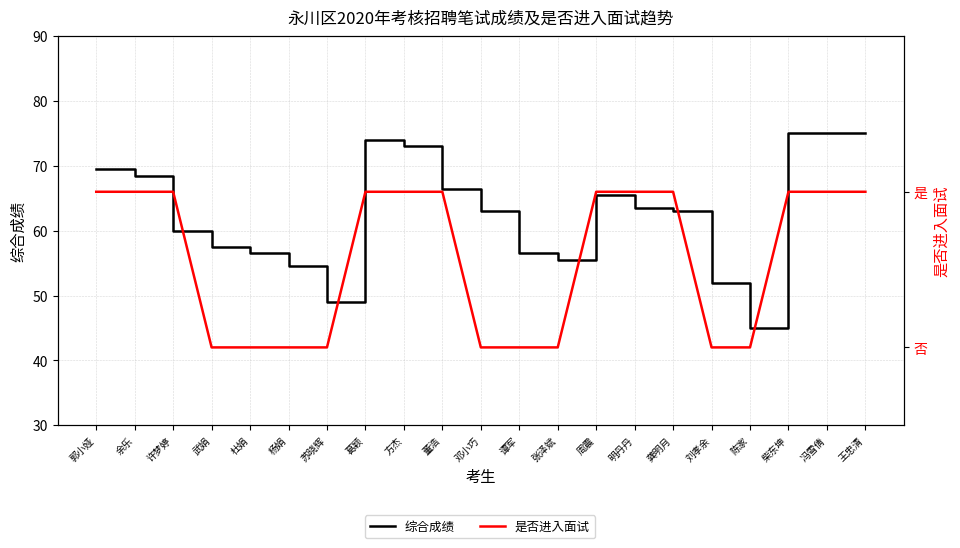

How many lines are shown in the chart?

2